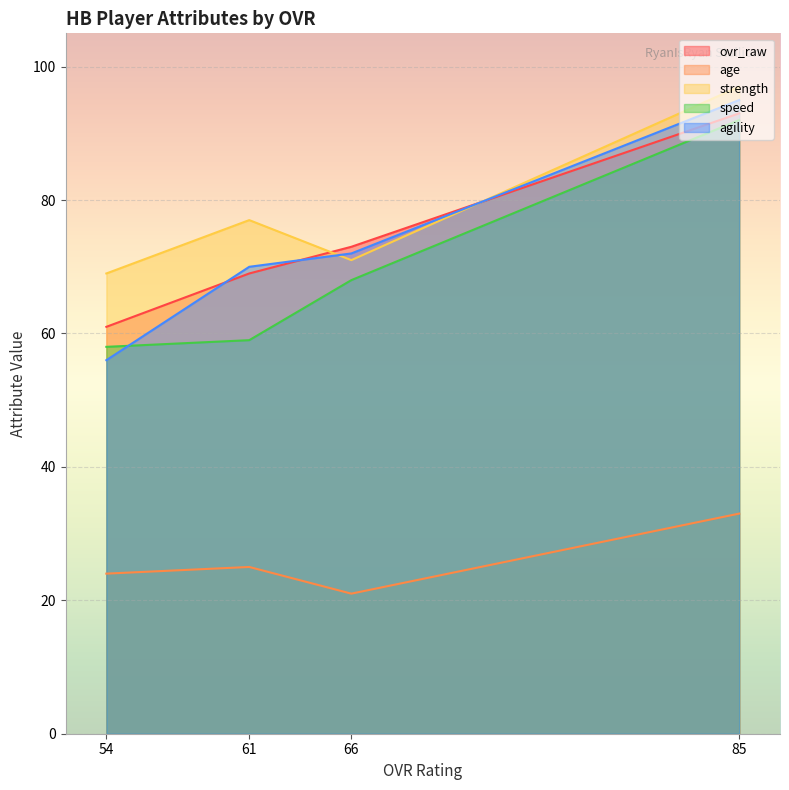

What is the difference between the second highest and second lowest values in the age series?

1